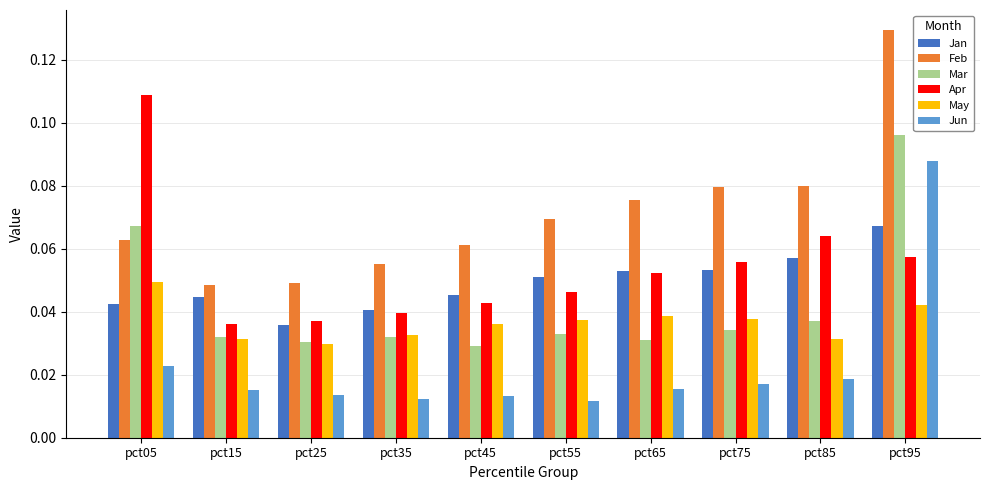

Between pct05 and pct95, which series saw the biggest shift?

Feb